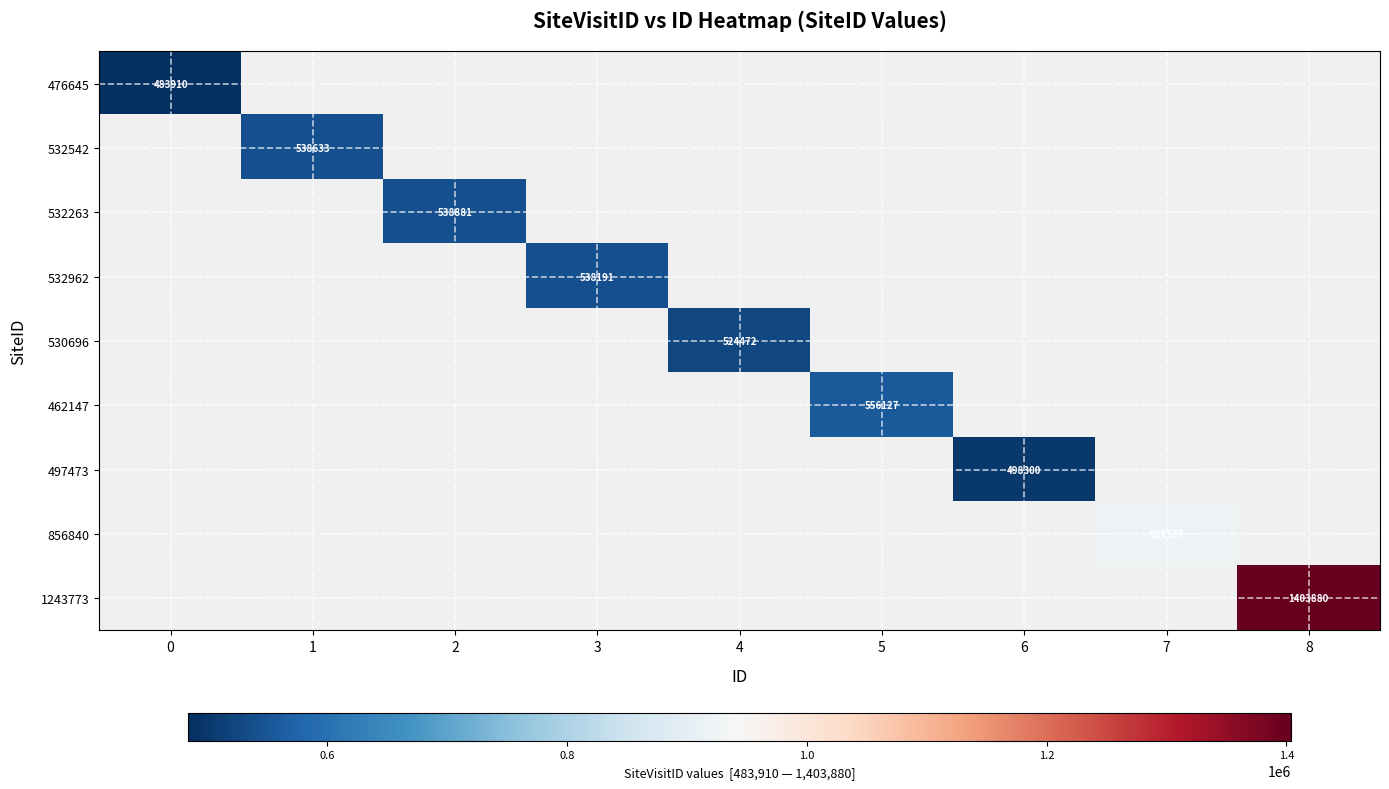

What is the minimum value shown in the chart?

483910.0